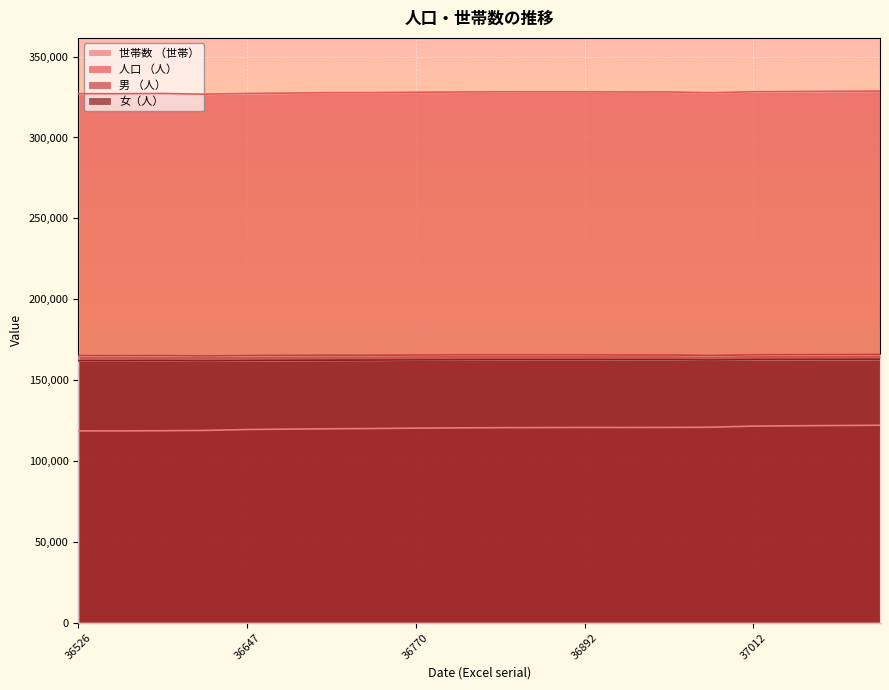

What is the total value across all series at 36982?

776188